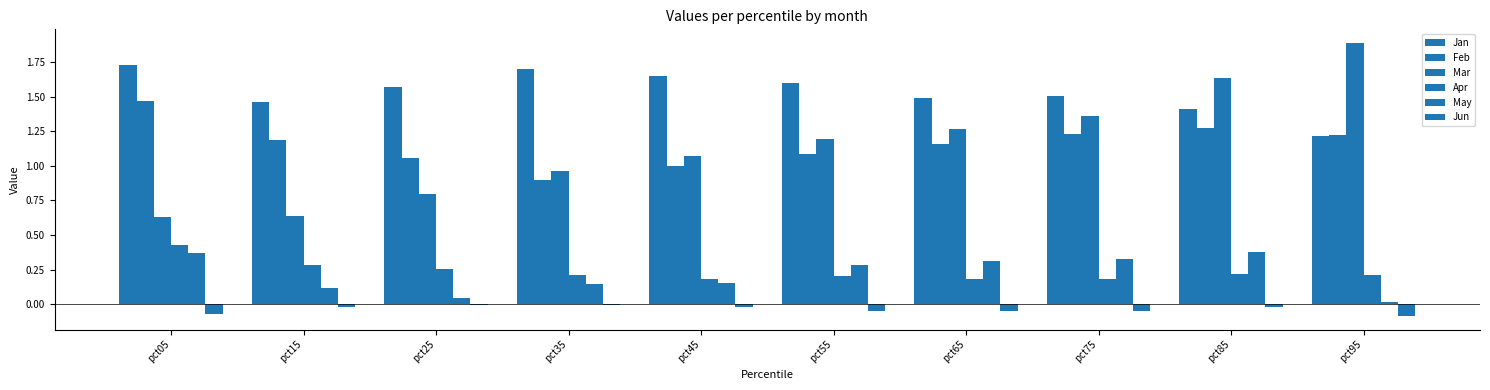

What is the value of the May bar at the 7th from the left?

0.3